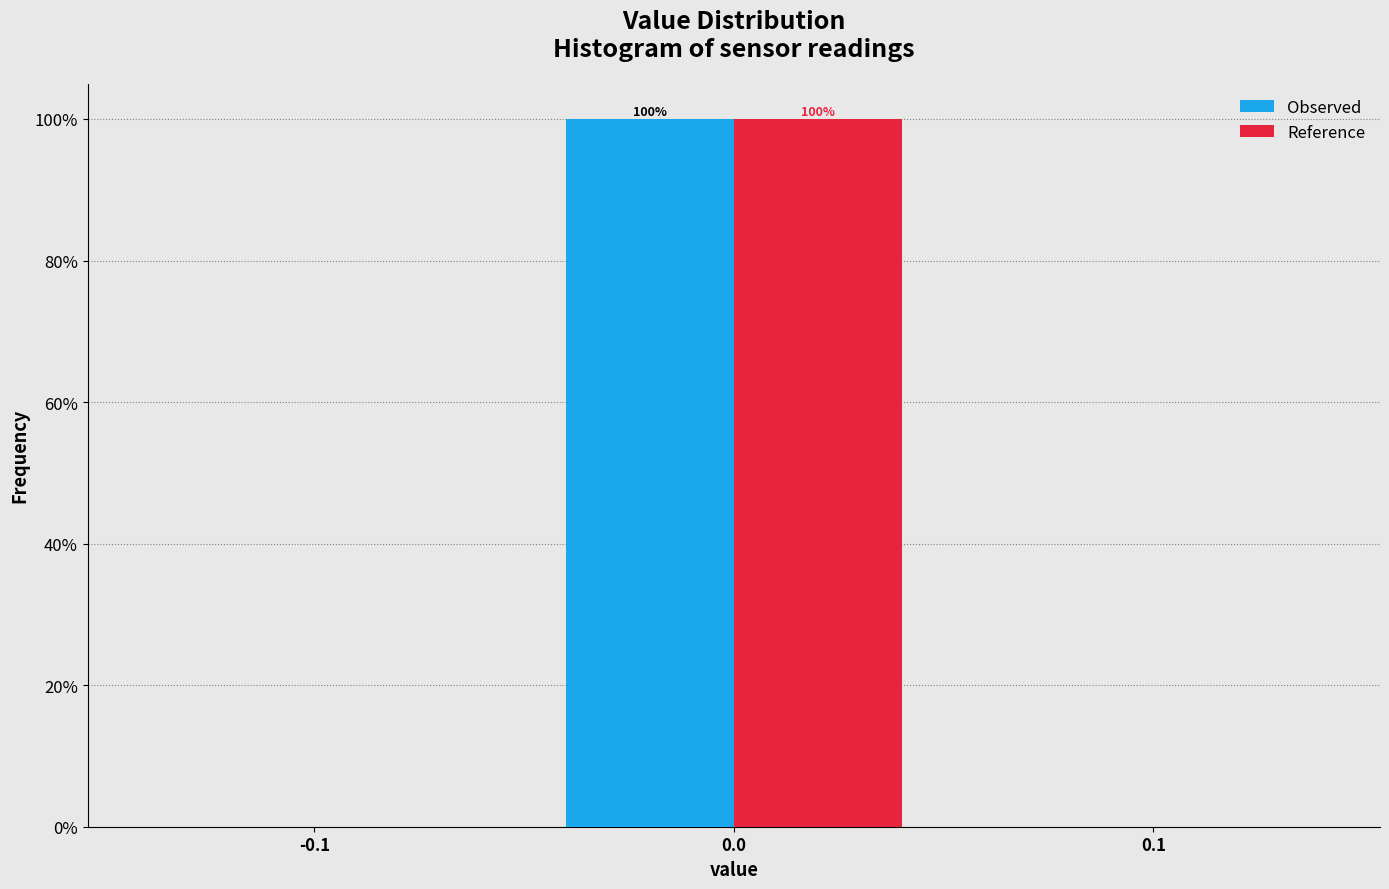

What are all the series names shown in the legend?

Observed, Reference